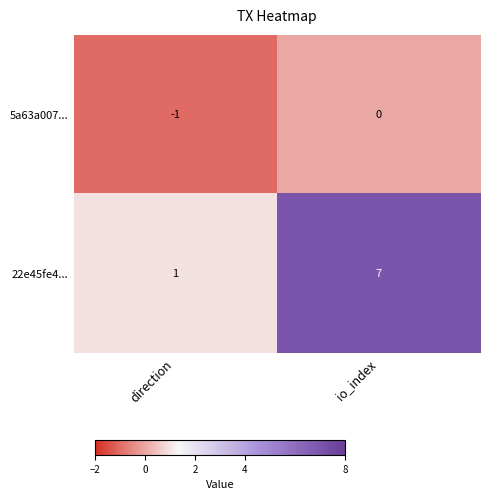

Reading left to right, what are all the values shown in this chart?

5a63a007...: direction=-1	io_index=0
22e45fe4...: direction=1	io_index=7